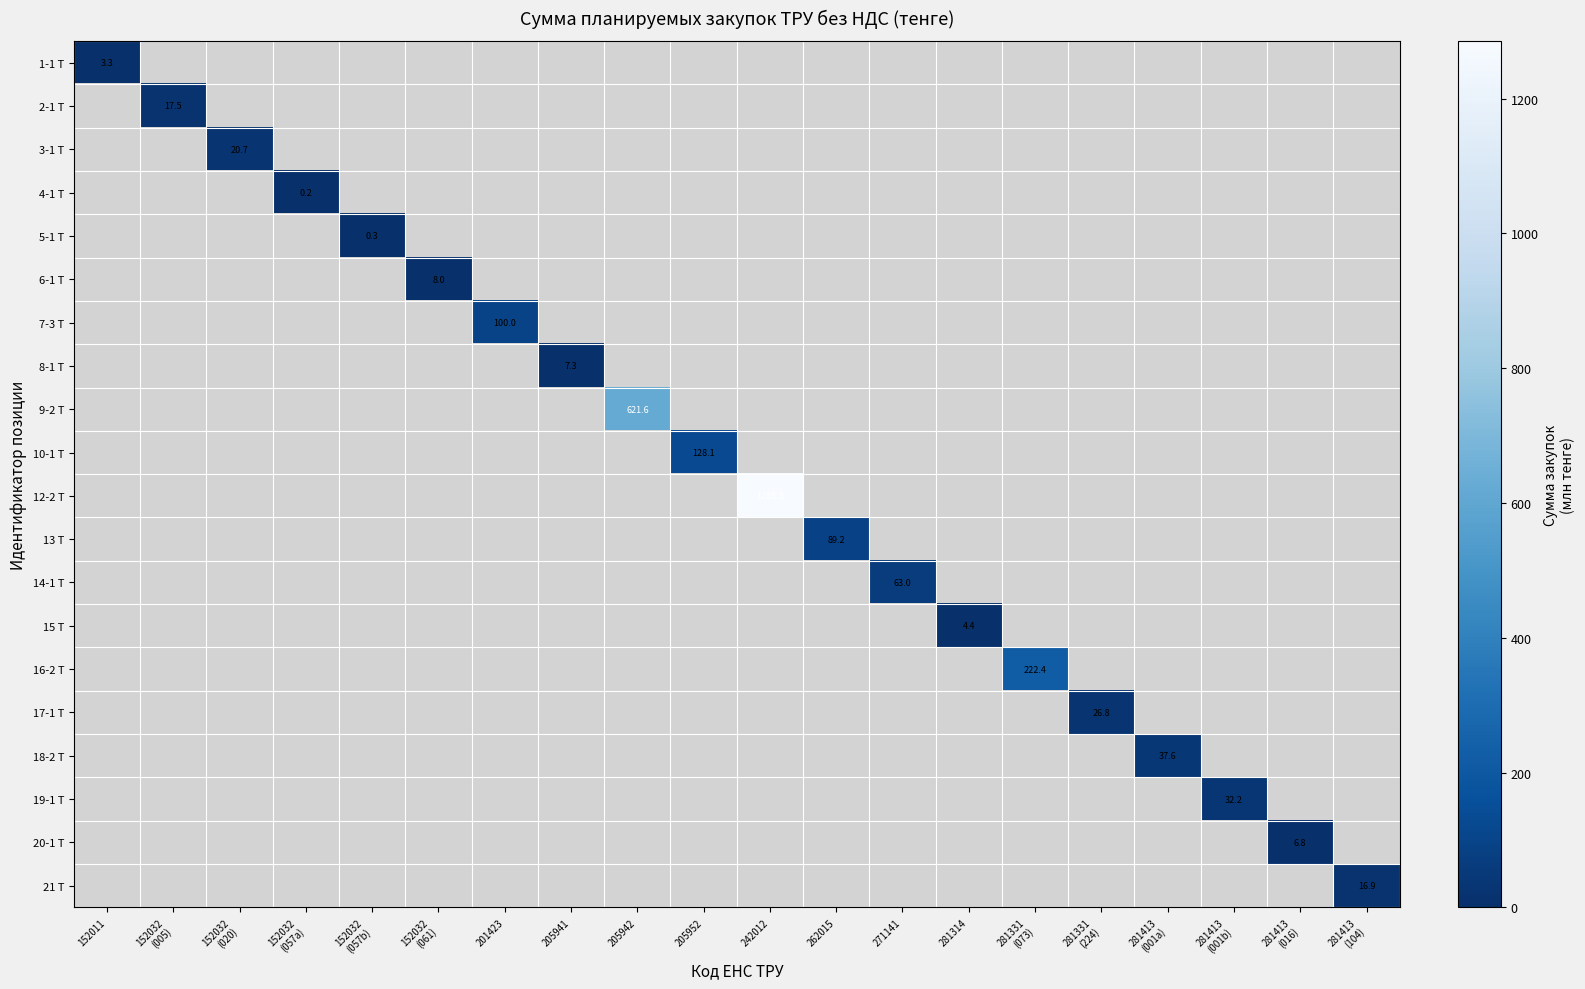

How many distinct data groups are displayed?

20